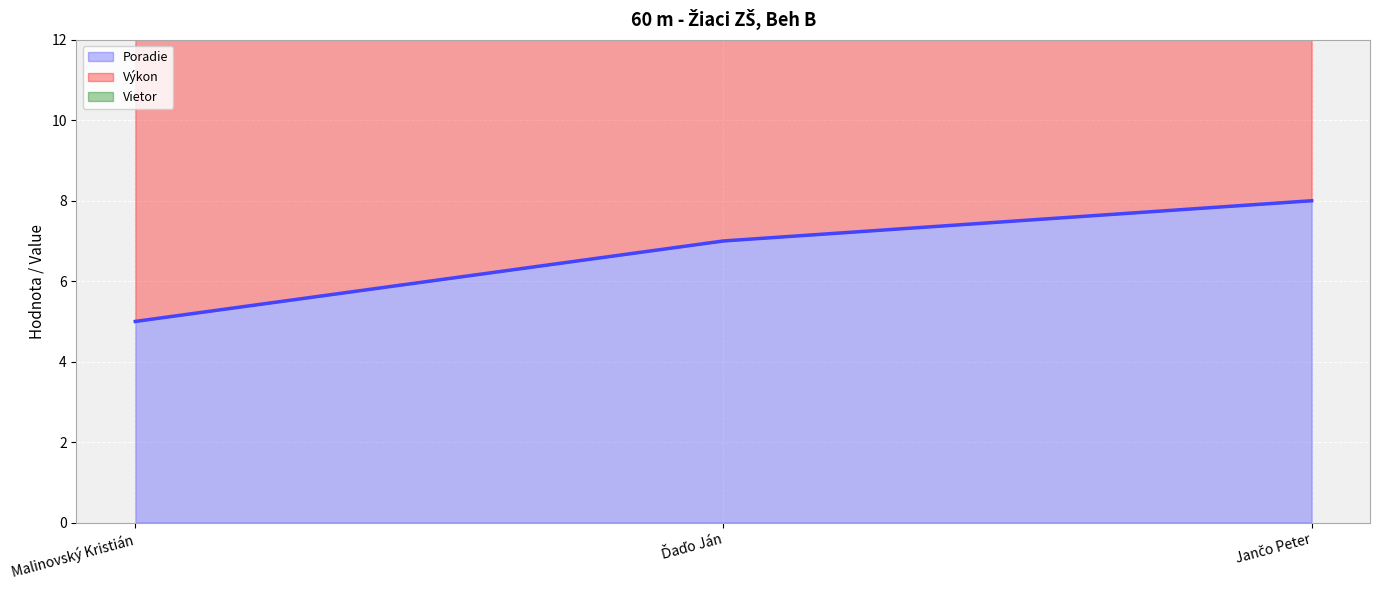

The Výkon series shows 9.7 at Jančo Peter. True or false?

True